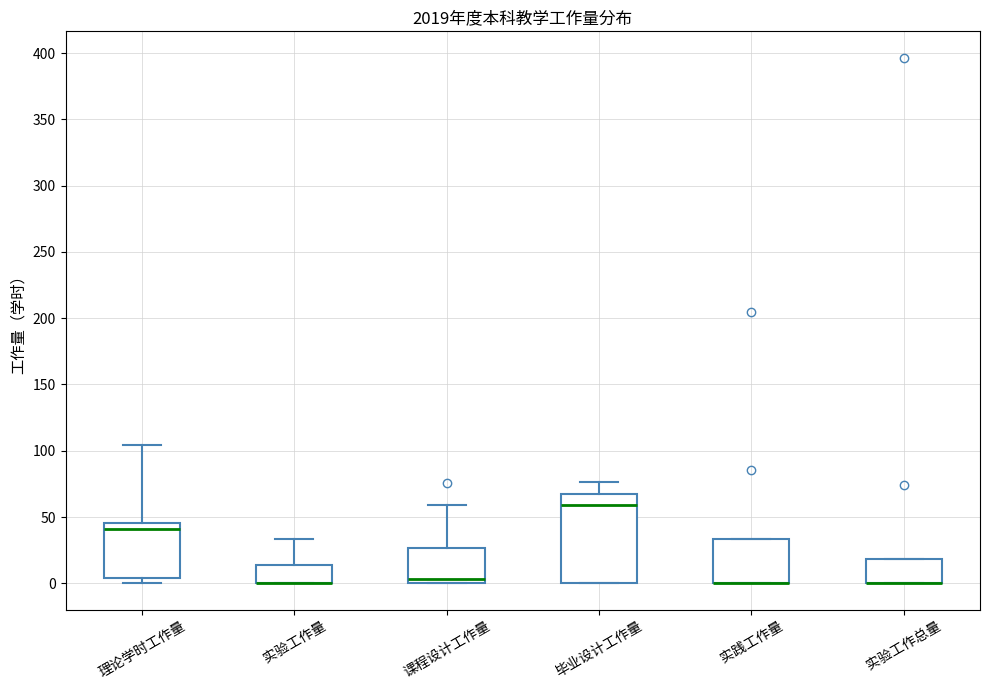

Reading left to right, read every box against the y-axis: the position of its median line, the range the box covers, and the ends of its whiskers. The values are not printed on the chart, so give them approximately, as read against the axis.

理论学时工作量: median 40, box 5 to 45, whiskers 0 to 105
实验工作量: median 0 (drawn on the box's lower edge), box 0 to 15, whiskers 0 to 35
课程设计工作量: median 5, box 0 to 25, whiskers 0 to 60
毕业设计工作量: median 60, box 0 to 65, whiskers 0 to 75
实践工作量: median 0 (drawn on the box's lower edge), box 0 to 35, whiskers 0 to 35
实验工作总量: median 0 (drawn on the box's lower edge), box 0 to 20, whiskers 0 to 20